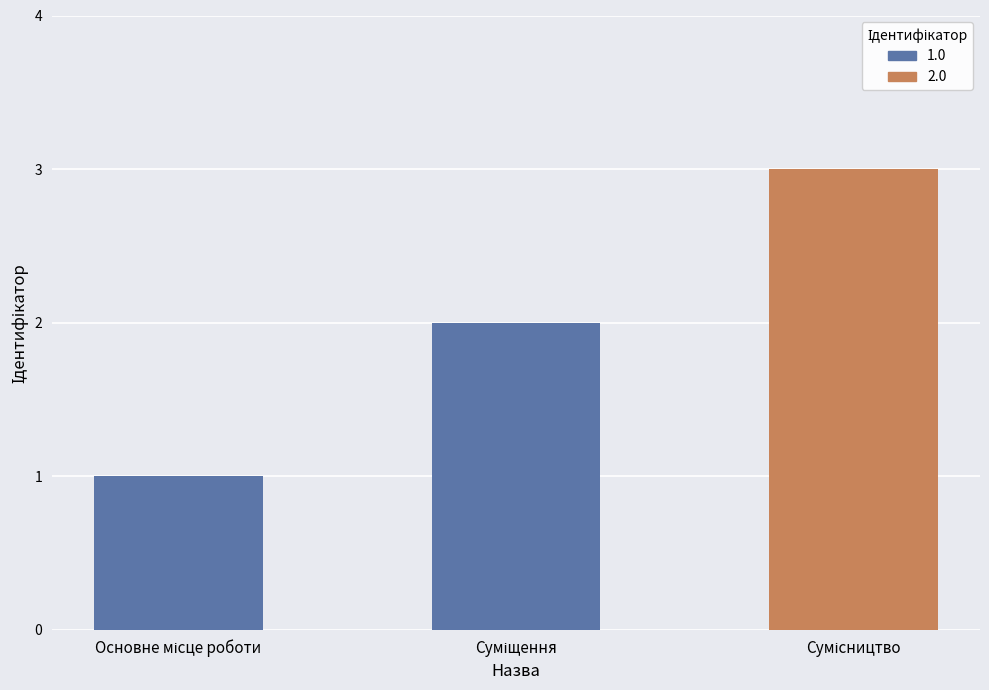

List the labels in order of value, smallest first.

Основне місце роботи, Суміщення, Сумісництво